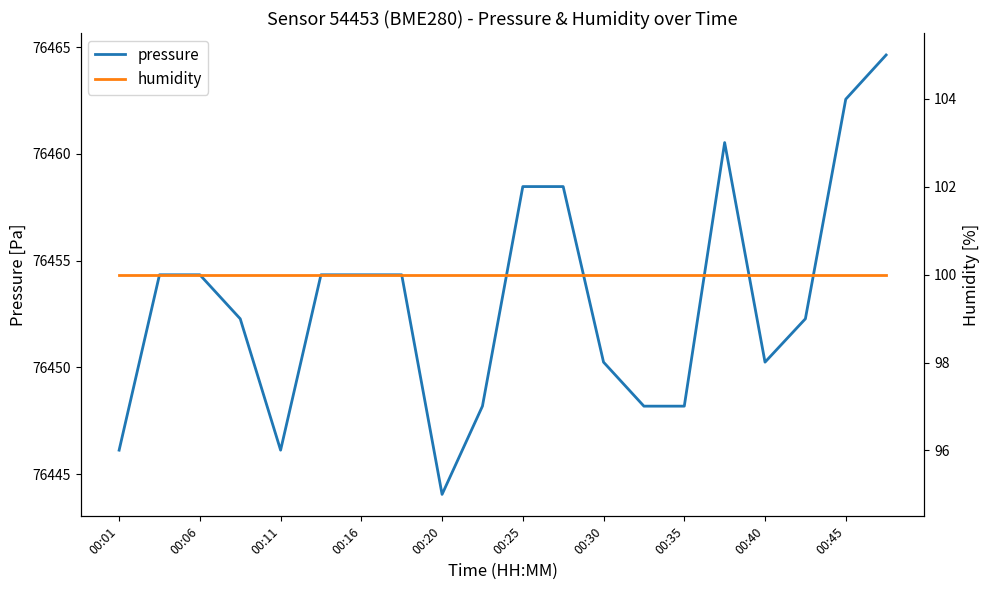

What value does the pressure series have at 00:01?

76446.1